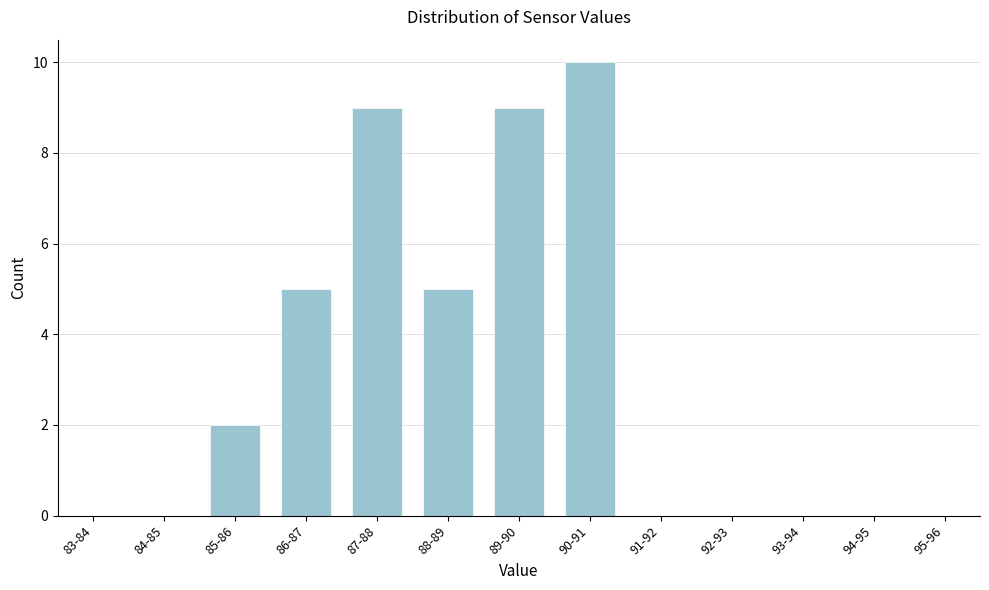

Reading left to right, extract all data points from this chart.

83-84=0	84-85=0	85-86=2	86-87=5	87-88=9	88-89=5	89-90=9	90-91=10	91-92=0	92-93=0	93-94=0	94-95=0	95-96=0